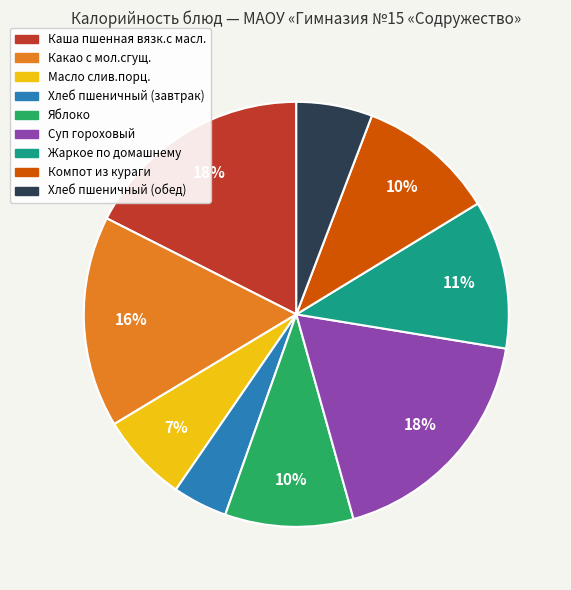

Which has a higher value, Какао с мол.сгущ. or Жаркое по домашнему?

Какао с мол.сгущ.